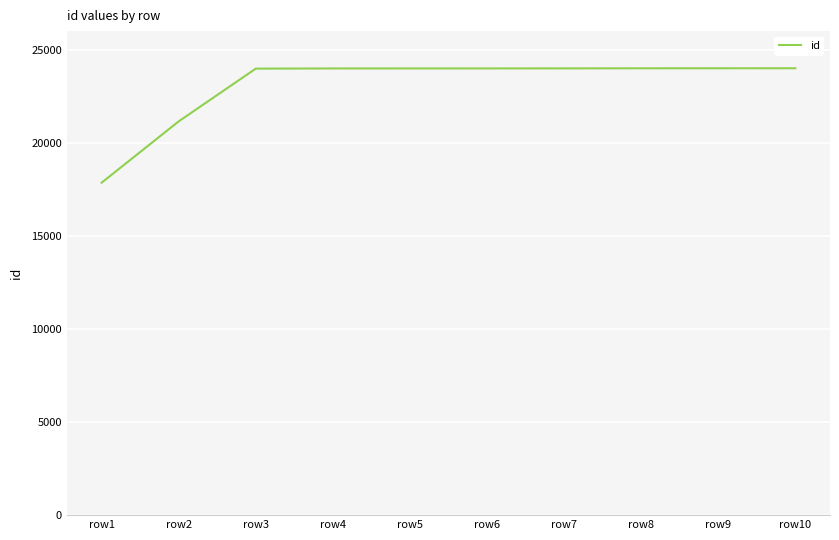

Is it true that the value at row8 is 24003?

True